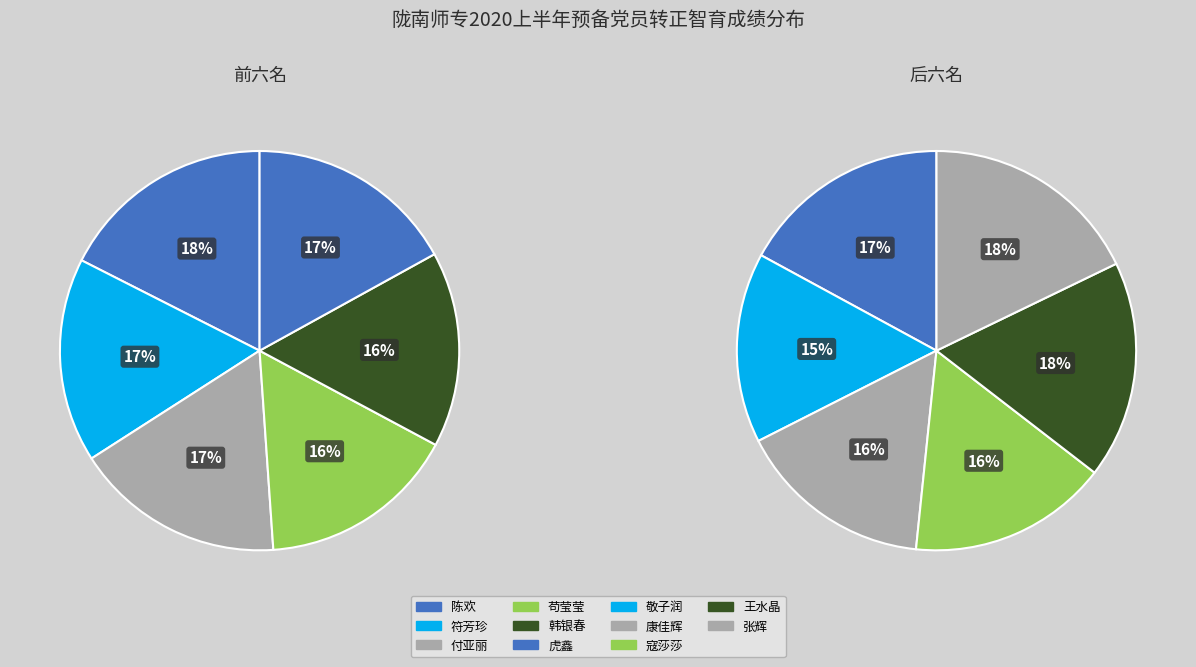

Rank the categories by value from highest to lowest.

张辉, 陈欢, 王水晶, 付亚丽, 虎鑫, 符芳珍, 寇莎莎, 苟莹莹, 韩银春, 康佳辉, 敬子润